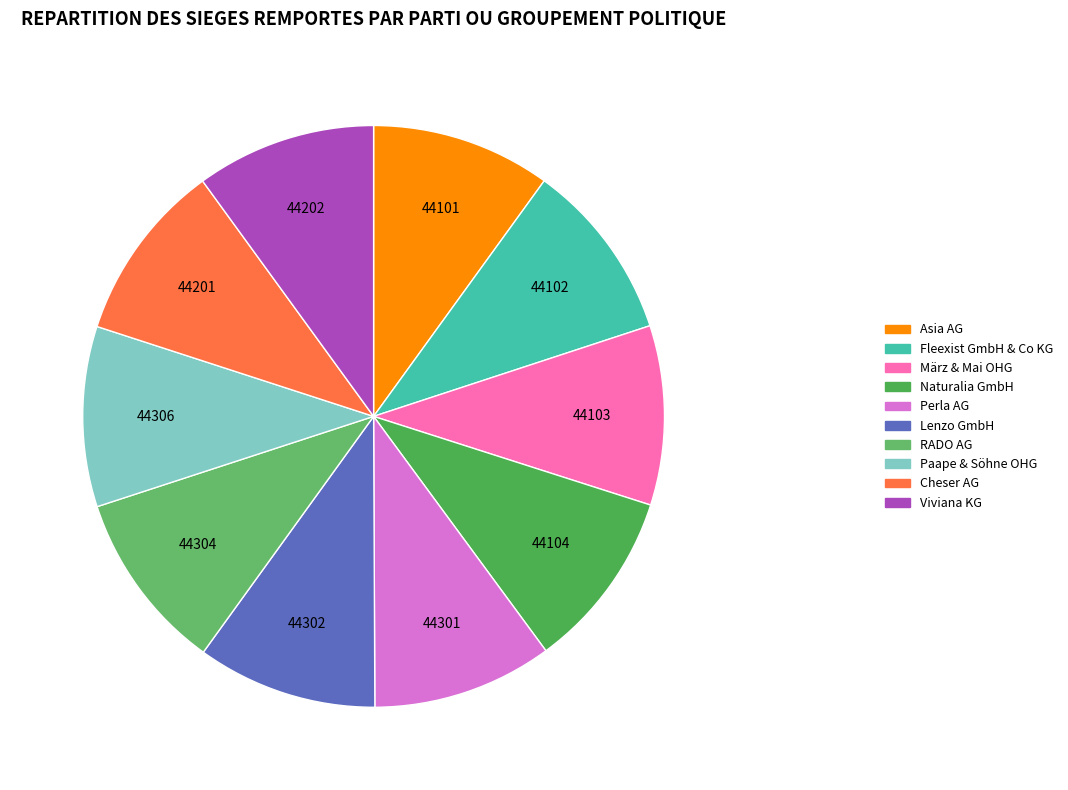

Which category has the smallest portion of the pie?

Asia AG